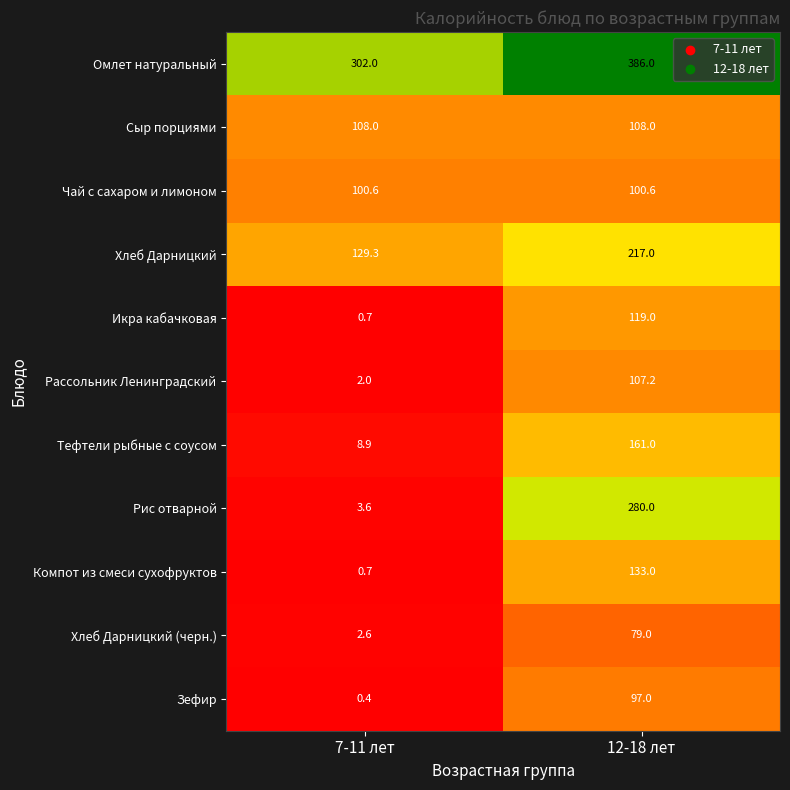

What is the minimum value for Зефир?

0.4